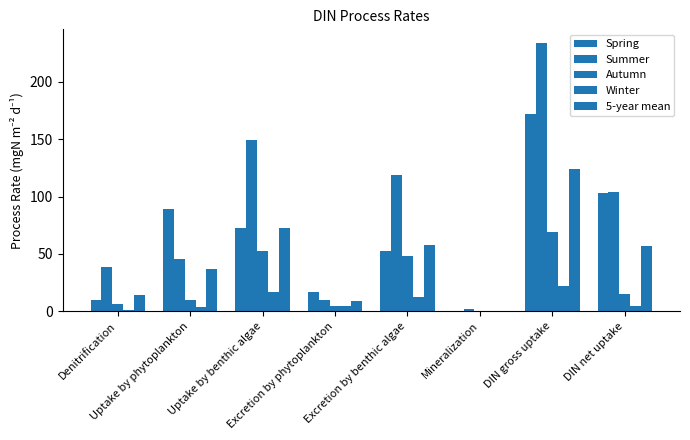

The 5-year mean series shows 0.6 at Mineralization. True or false?

True